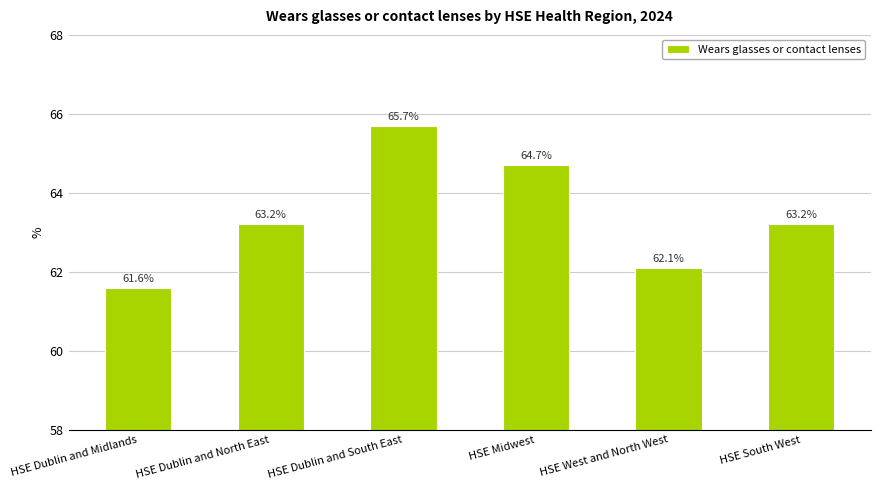

What is the average value?

63.4